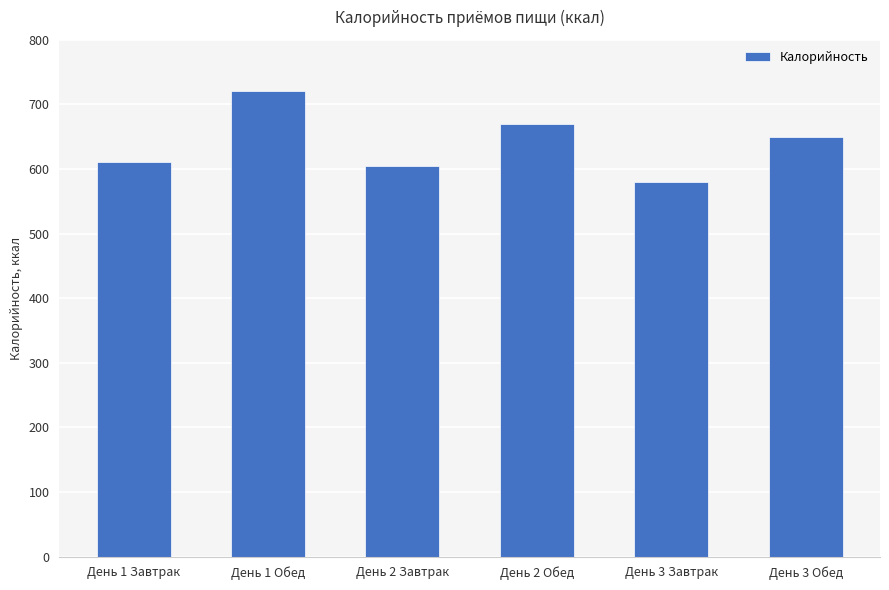

The chart shows a value of 346 at День 3 Завтрак. True or false?

False